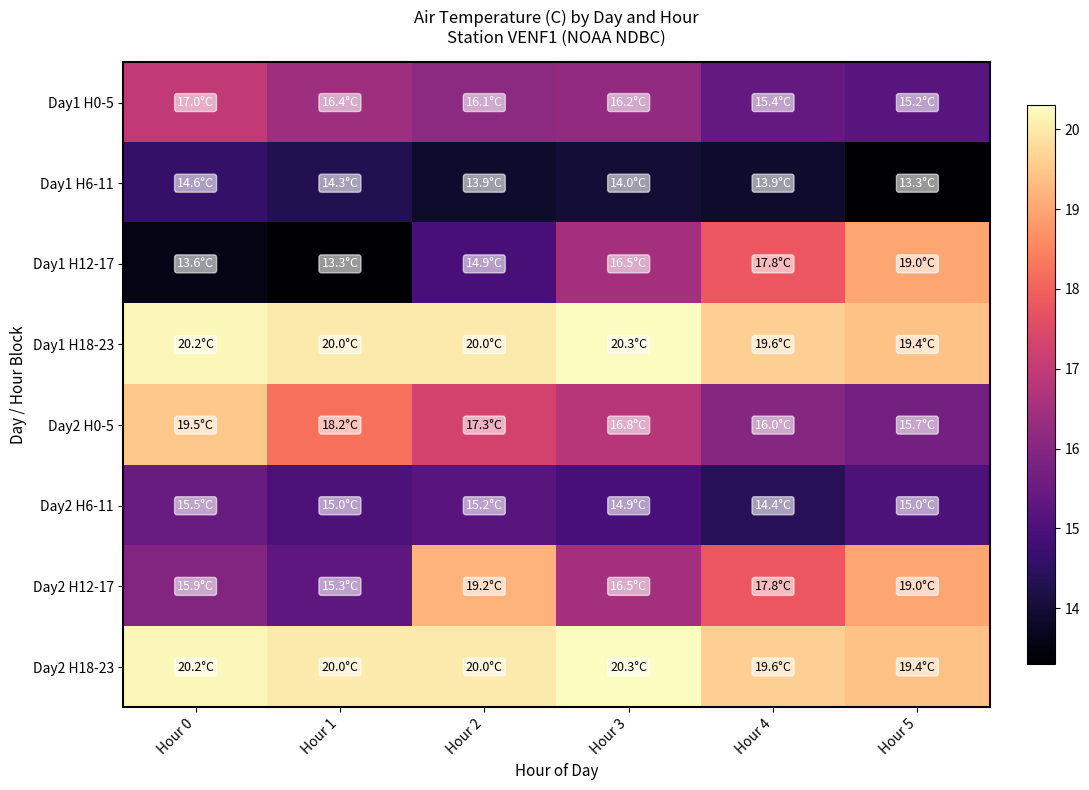

Which label corresponds to the largest value in the chart?

Hour 3